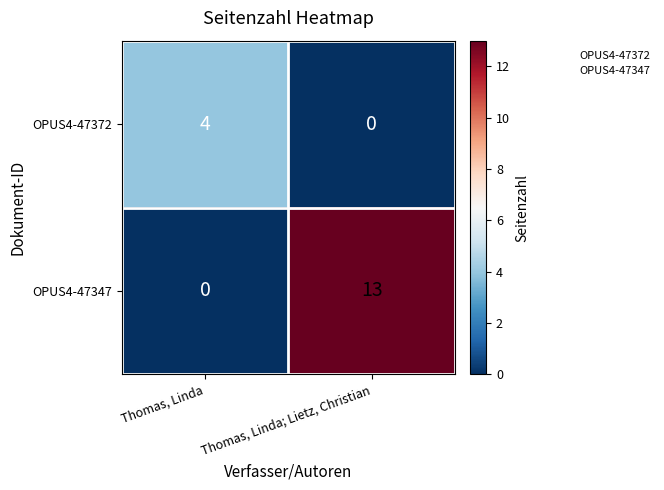

At how many categories does at least one series exceed 11?

1